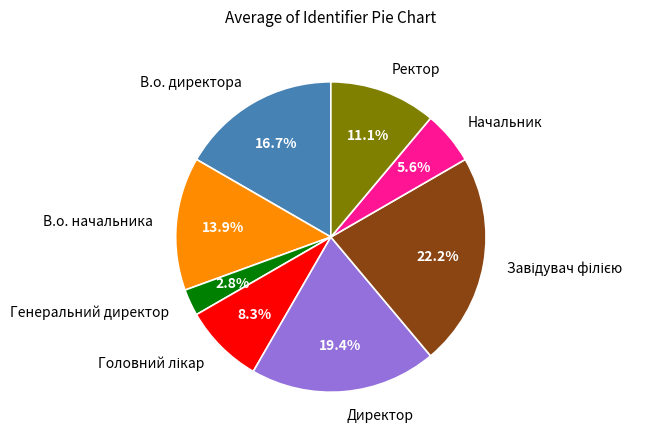

What is the smallest slice in the pie chart?

Генеральний директор